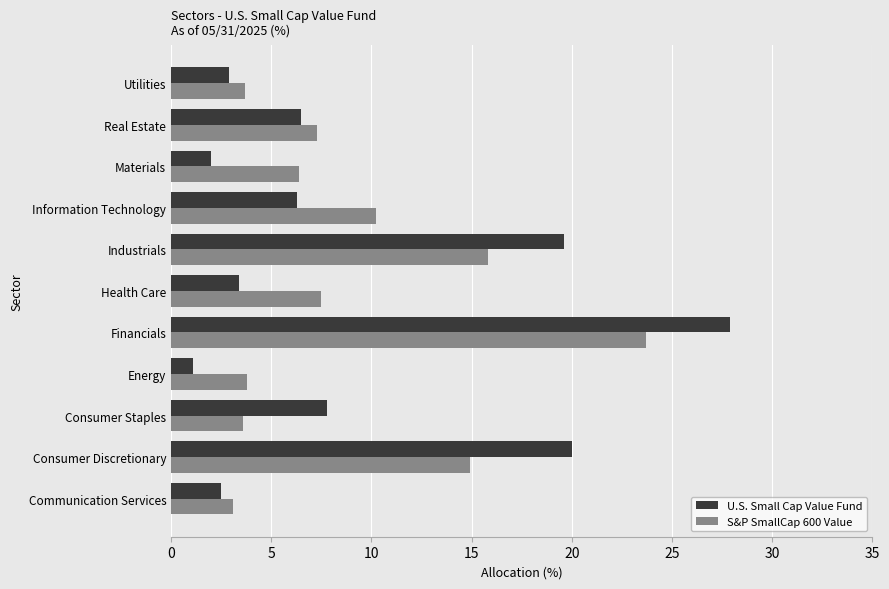

Which label corresponds to the smallest value in the chart?

Energy